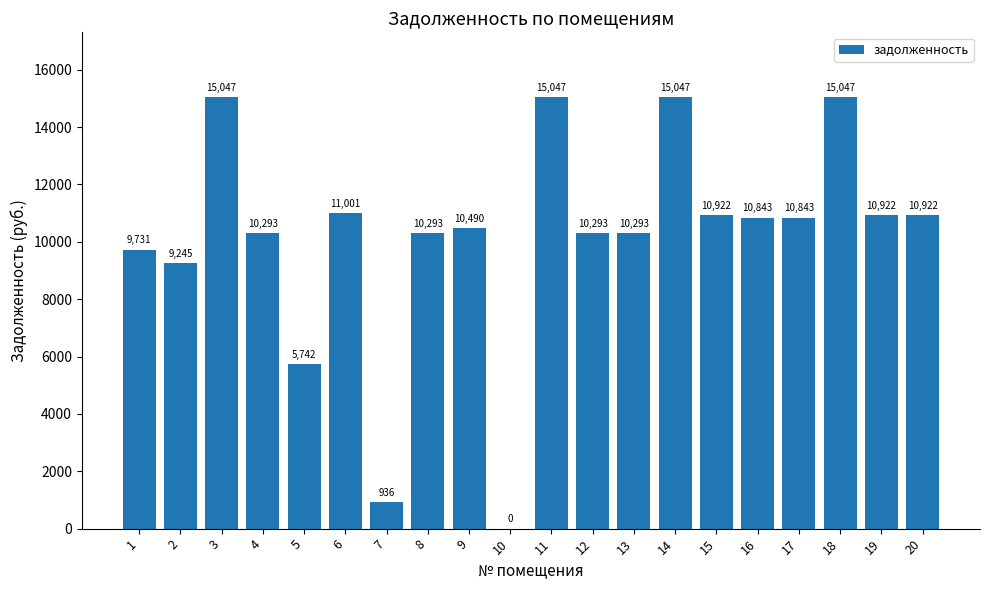

True or false: the data shows 10293.4 at 8.

True